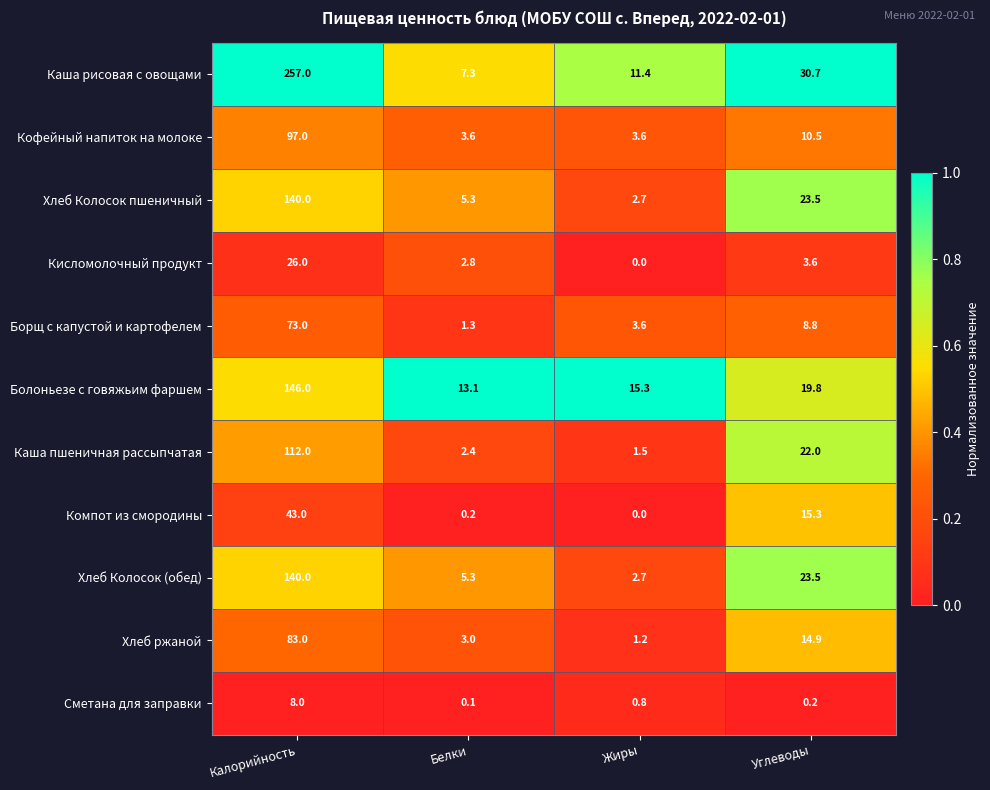

Which series has the widest spread of values?

Каша рисовая с овощами